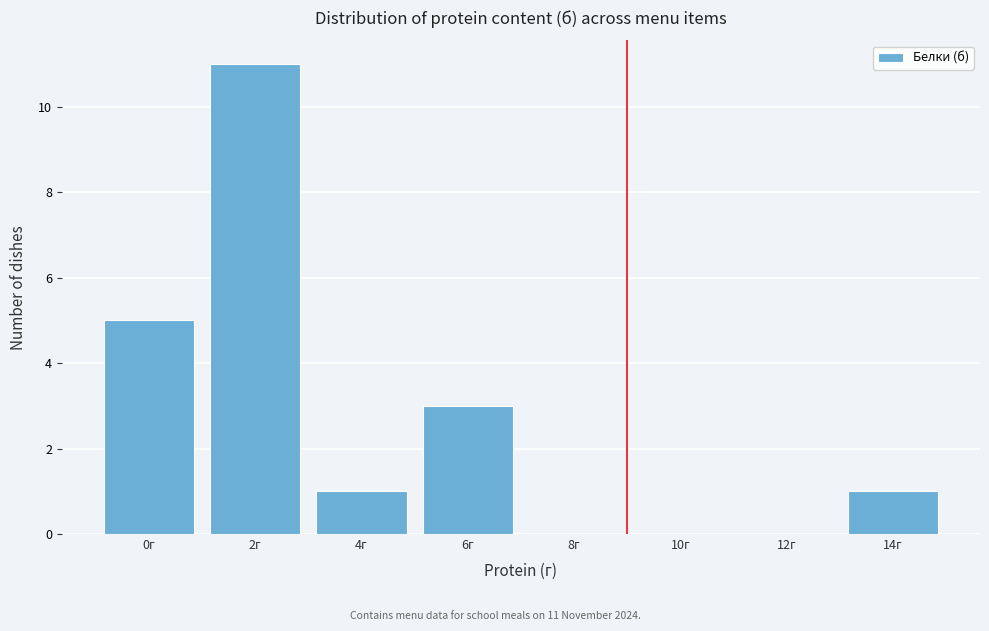

Reading left to right, list all the values displayed in this chart.

0г=5	2г=11	4г=1	6г=3	8г=0	10г=0	12г=0	14г=1